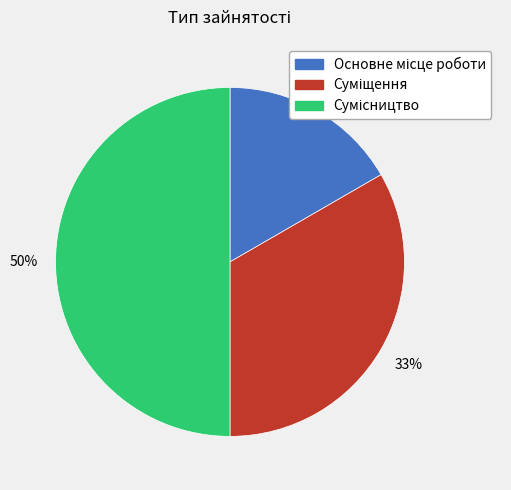

To the nearest percent, what is the average slice percentage?

33%